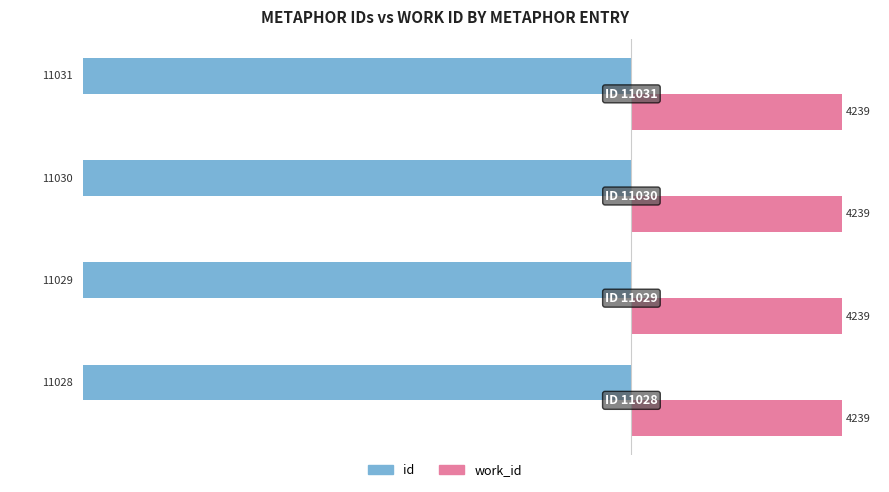

Which series has the largest total across all categories?

work_id